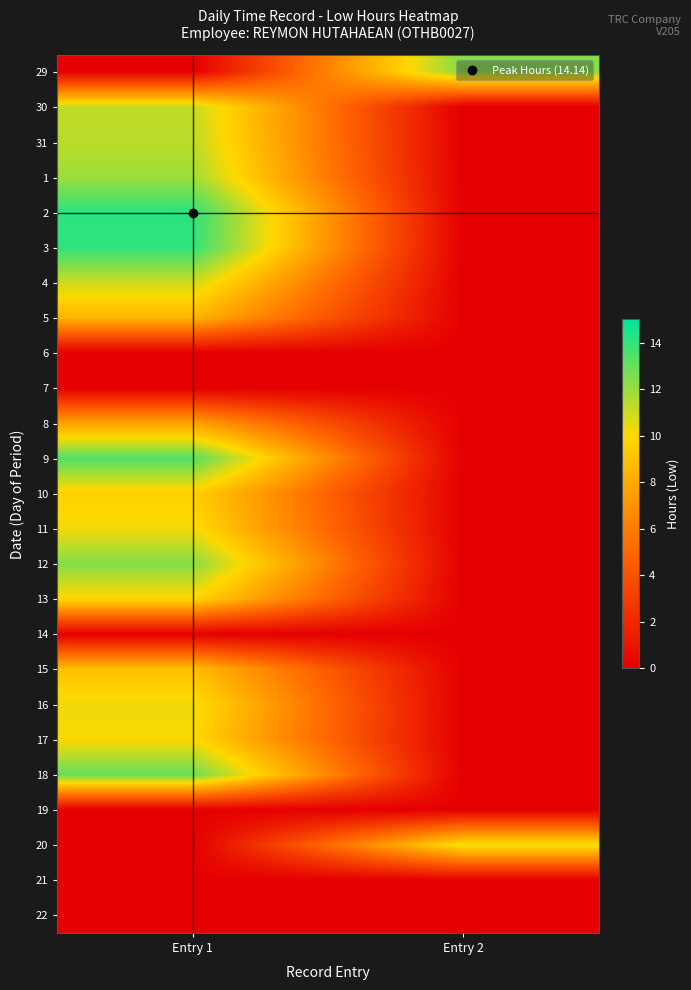

At Entry 1, list the series in order from largest to smallest.

2, 3, 9, 18, 12, 1, 31, 30, 4, 16, 11, 17, 13, 10, 15, 5, 8, 29, 6, 7, 14, 19, 20, 21, 22